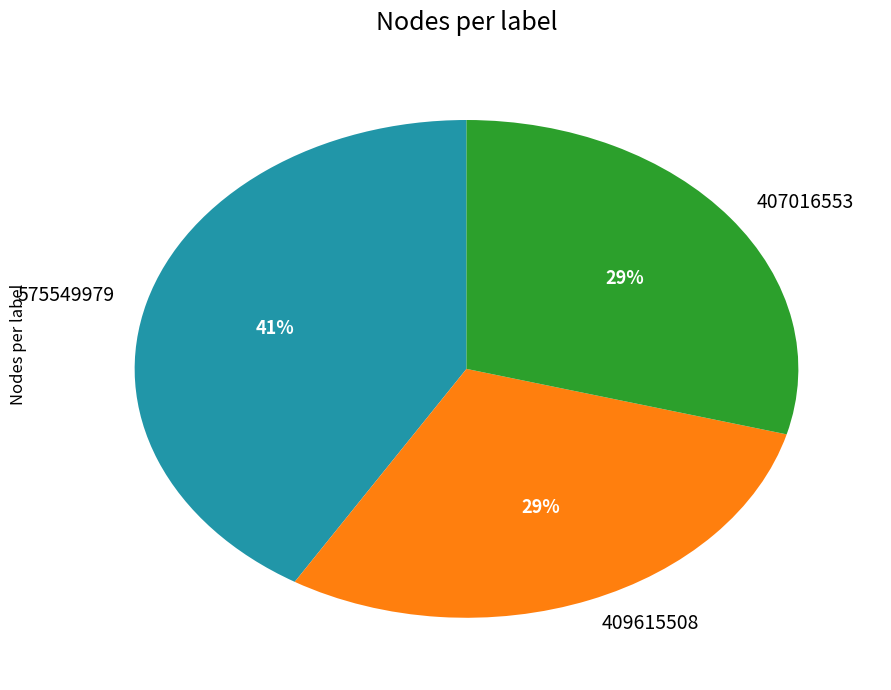

How many segments does this pie chart have?

3